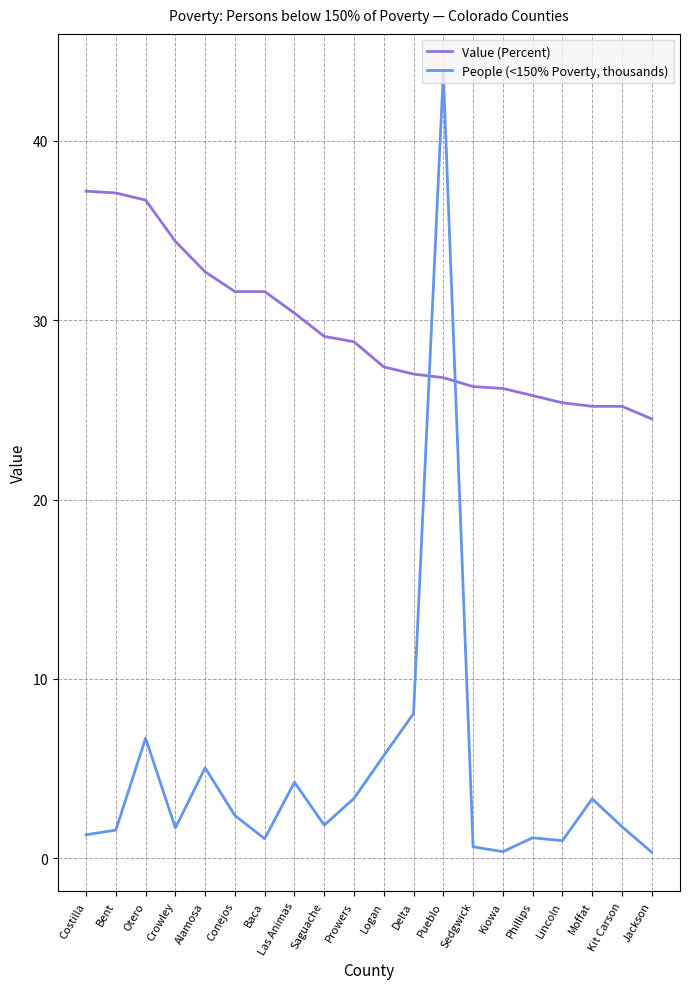

What position from the left is Kit Carson?

19